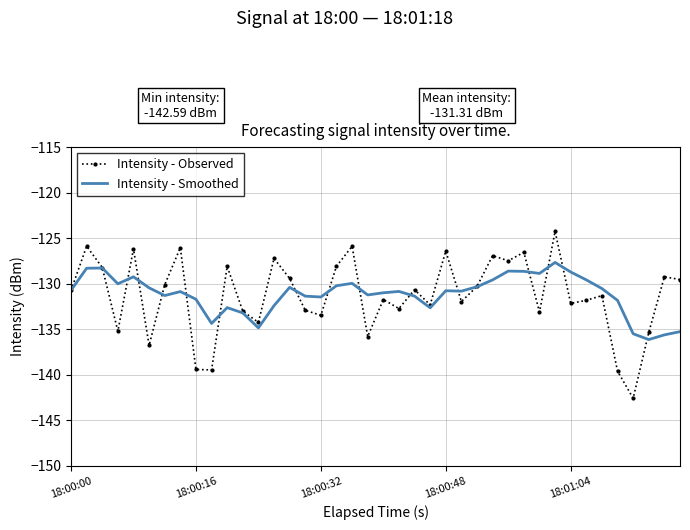

Which series has the largest range (max minus min)?

Intensity - Observed